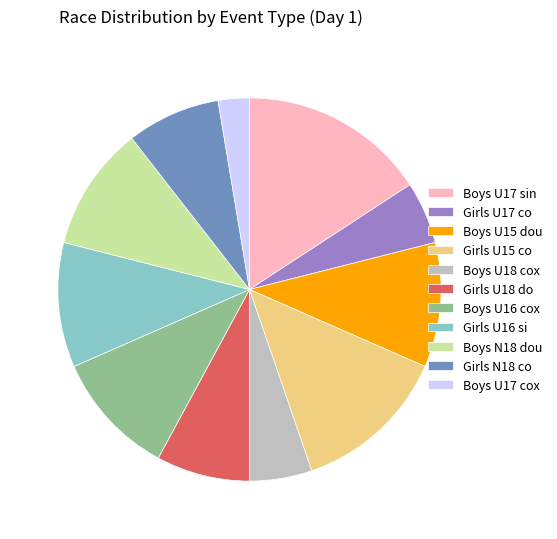

What is the smallest slice in the pie chart?

Boys U17 cox